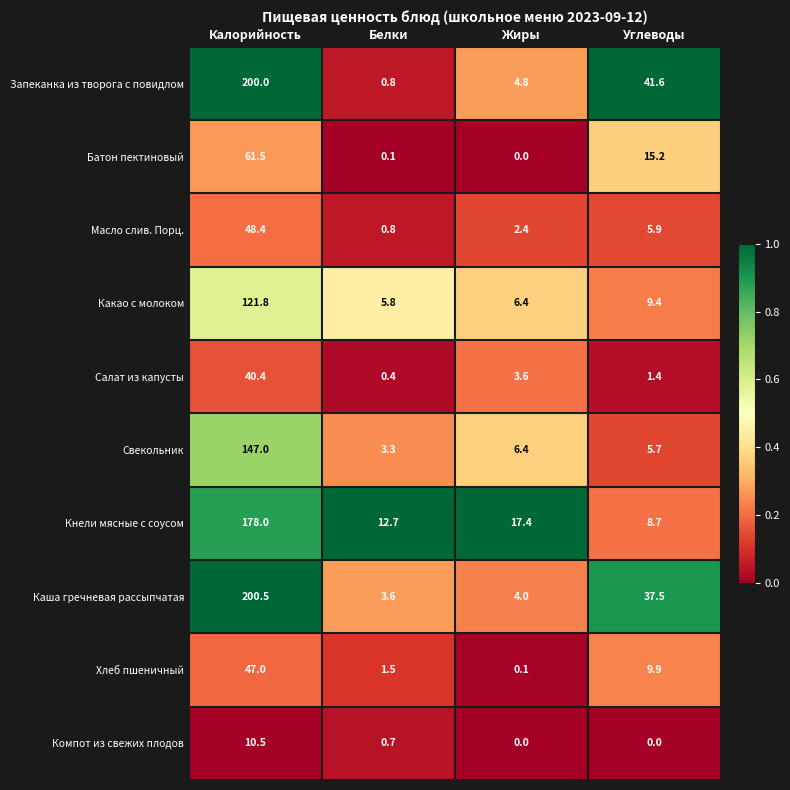

Which series changed the most between Калорийность and Белки?

Запеканка из творога с повидлом